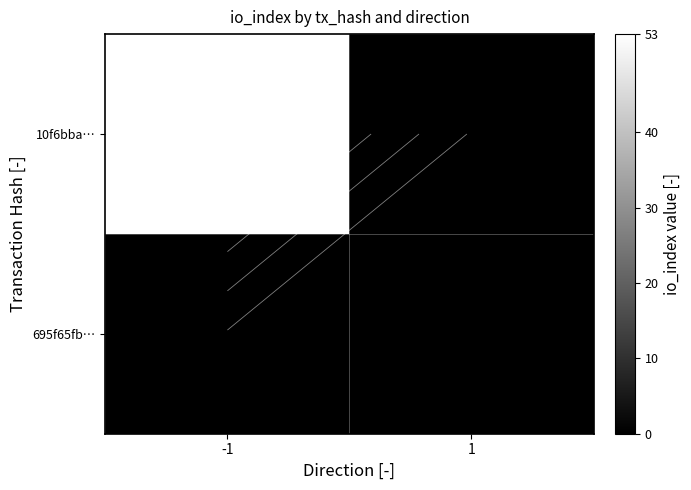

What is the sum of the 10f6bba… values at -1 and 1?

53